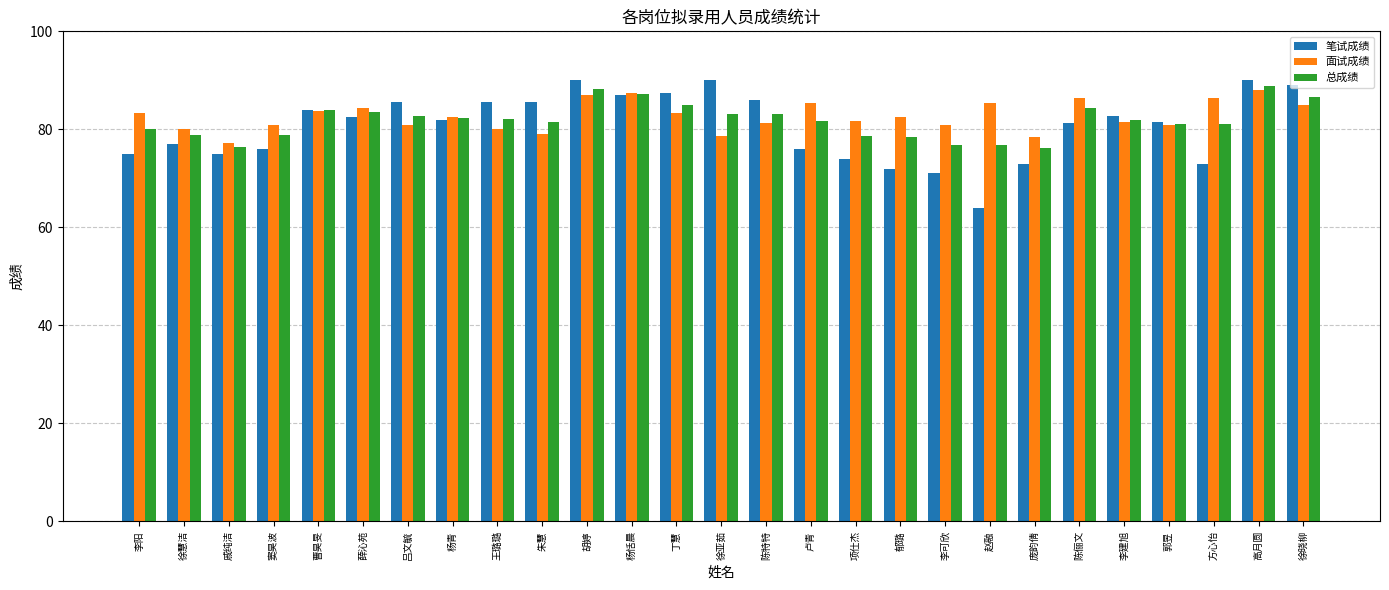

How many distinct data groups are displayed?

3